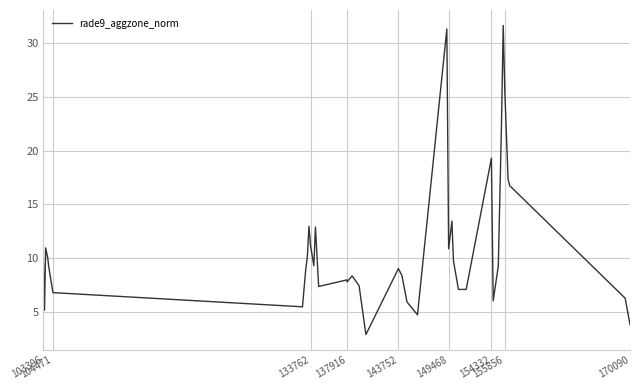

True or false: there are more than 2 points higher than both neighbors.

True